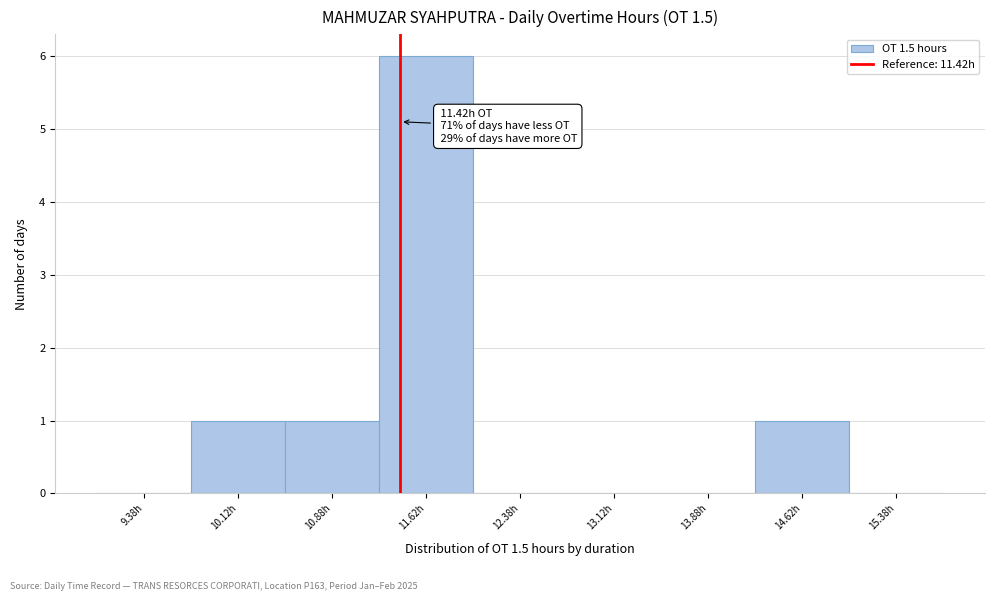

Over which range of the x-axis is the bar tallest?

11.25 to 12.00